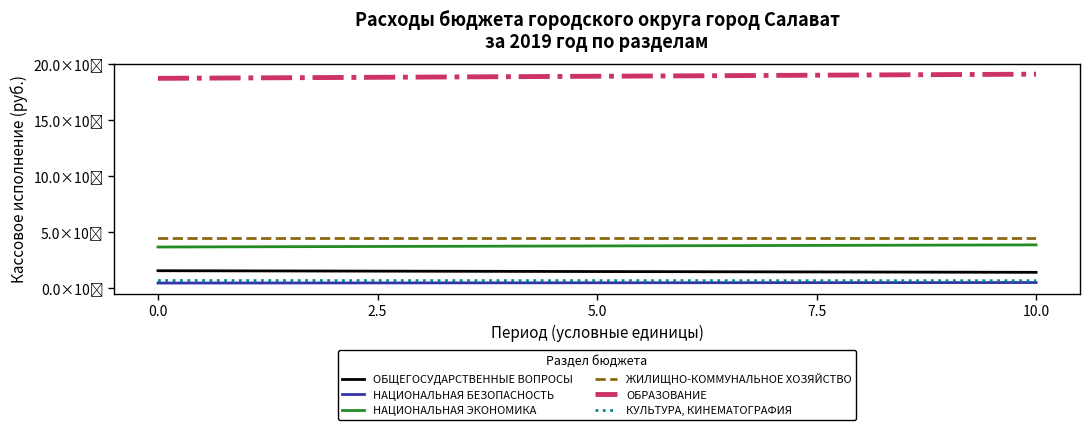

Reading left to right, extract all data points from this chart.

ОБЩЕГОСУДАРСТВЕННЫЕ ВОПРОСЫ: 150615812.9	136256787.9
НАЦИОНАЛЬНАЯ БЕЗОПАСНОСТЬ: 40176580.0	44944565.3
НАЦИОНАЛЬНАЯ ЭКОНОМИКА: 362986536.7	382081060.5
ЖИЛИЩНО-КОММУНАЛЬНОЕ ХОЗЯЙСТВО: 439107701.5	439220318.6
ОБРАЗОВАНИЕ: 1873120127.7	1910489564.5
КУЛЬТУРА, КИНЕМАТОГРАФИЯ: 62855890.6	61377877.1